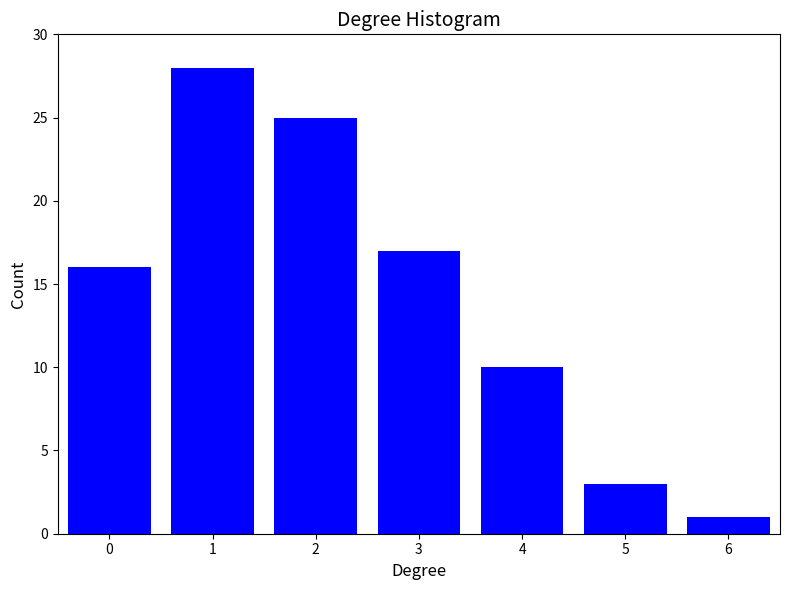

Reading left to right, extract all data points from this chart.

0=16	1=28	2=25	3=17	4=10	5=3	6=1